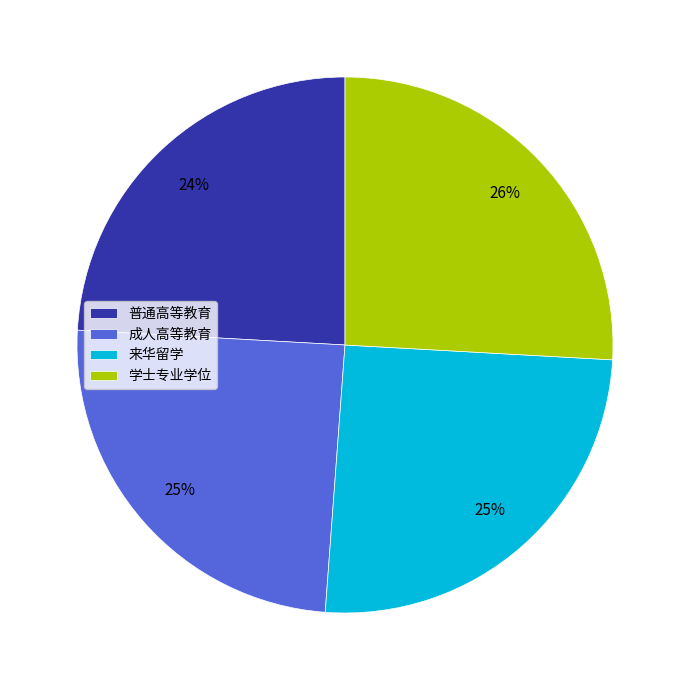

To the nearest percent, what percentage of the pie is 成人高等教育?

25%